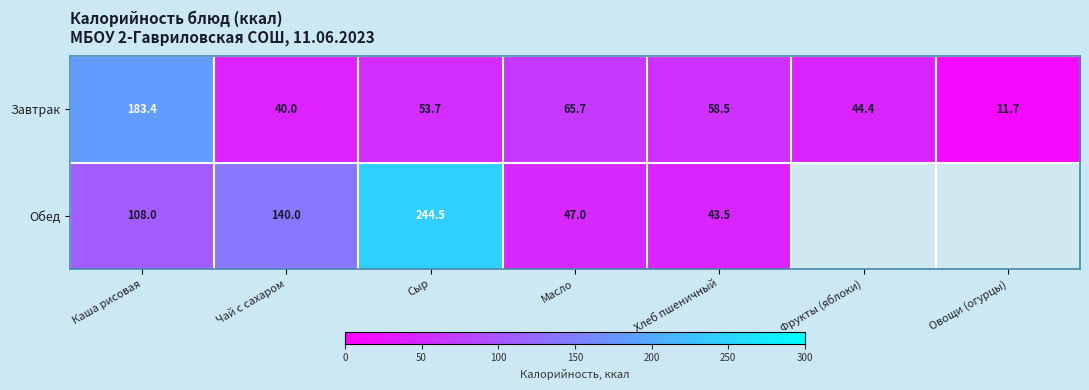

Which label corresponds to the smallest value in the chart?

Овощи (огурцы)